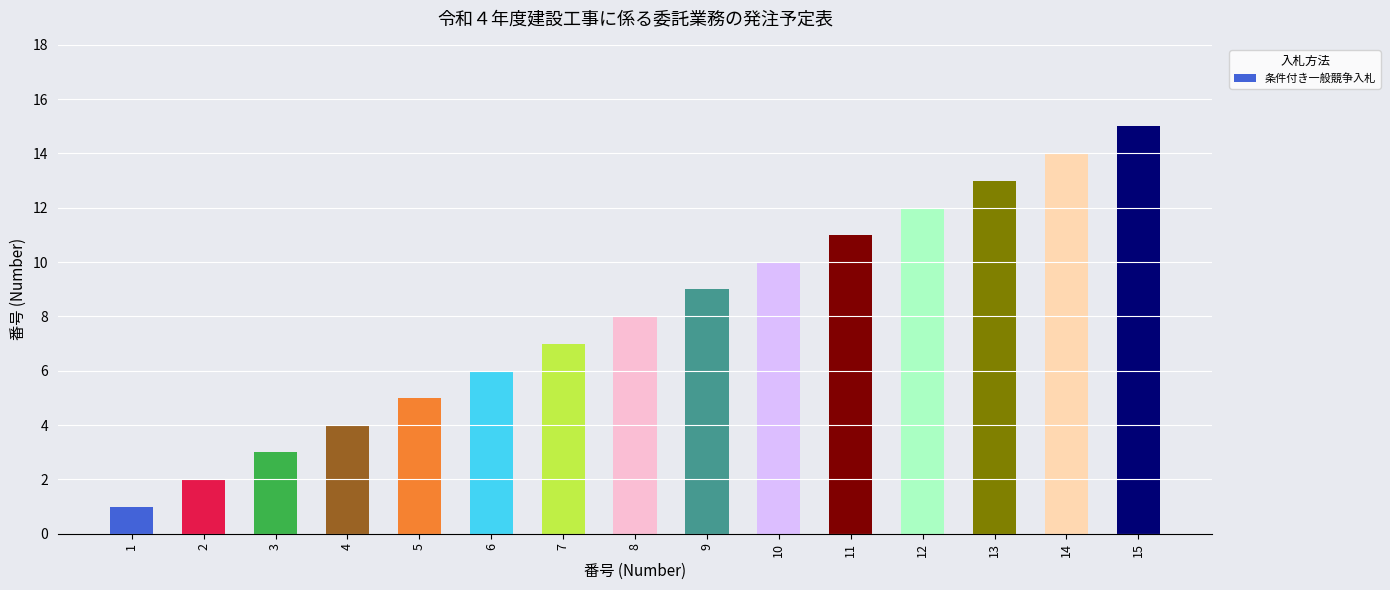

Reading left to right, transcribe all the data shown in this chart.

1=1	2=2	3=3	4=4	5=5	6=6	7=7	8=8	9=9	10=10	11=11	12=12	13=13	14=14	15=15